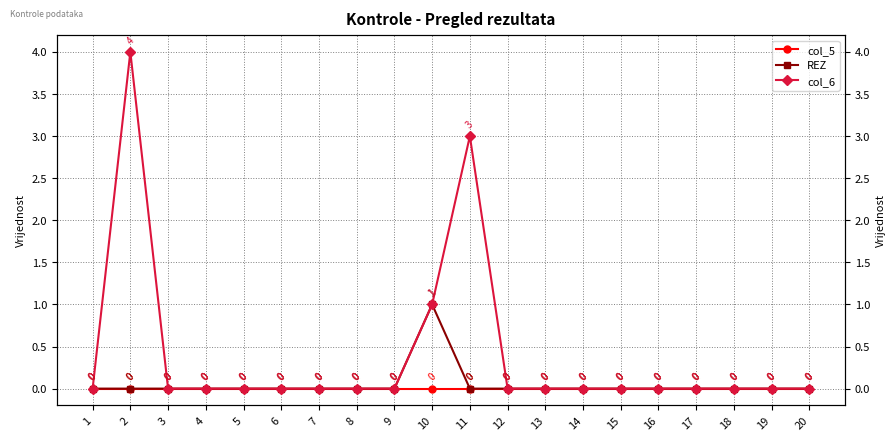

Which series changed the most between 17 and 19?

col_5